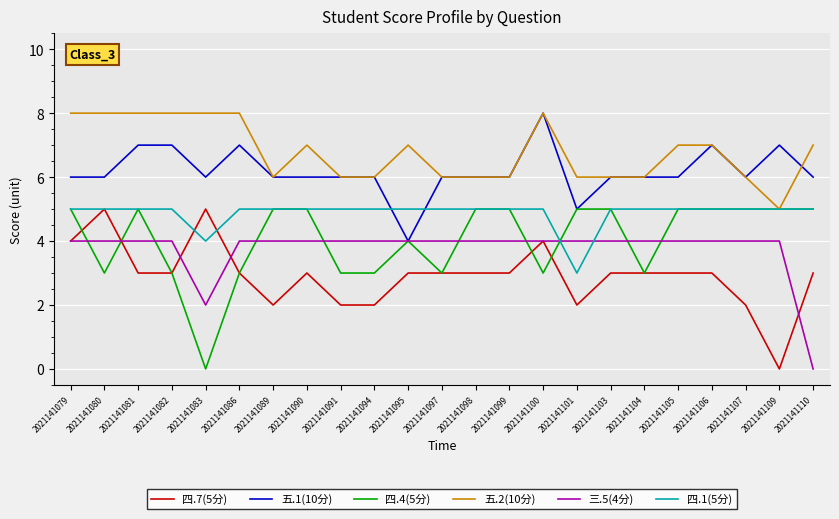

True or false: 五.2(10分) has a value of 8 at 2021141081.

True